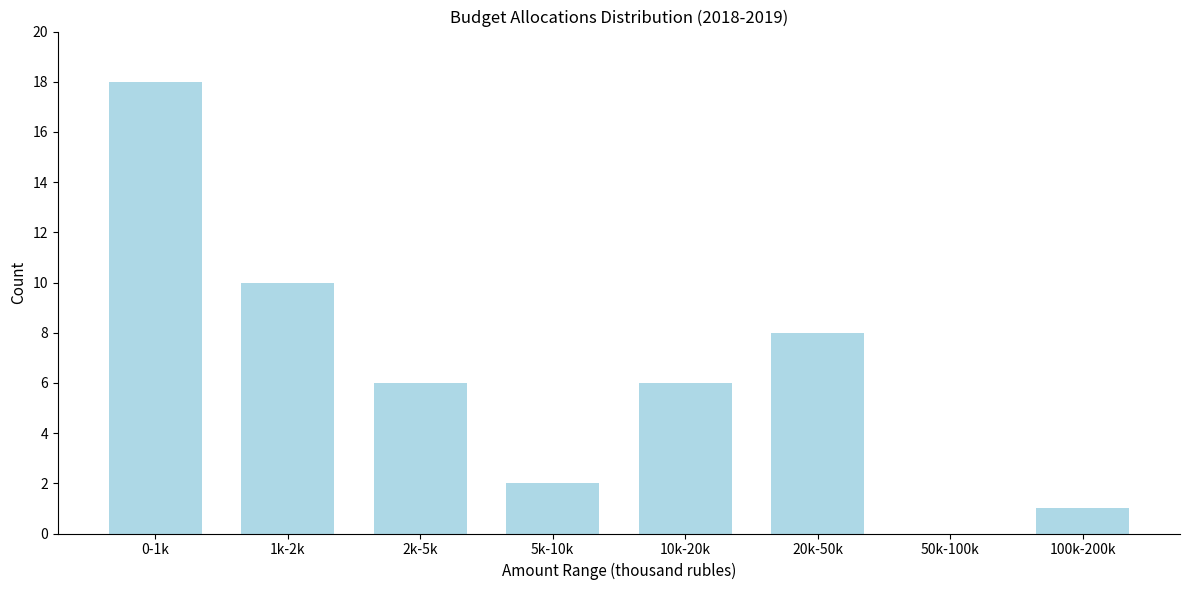

Reading left to right, list all the values displayed in this chart.

0-1k=18	1k-2k=10	2k-5k=6	5k-10k=2	10k-20k=6	20k-50k=8	50k-100k=0	100k-200k=1